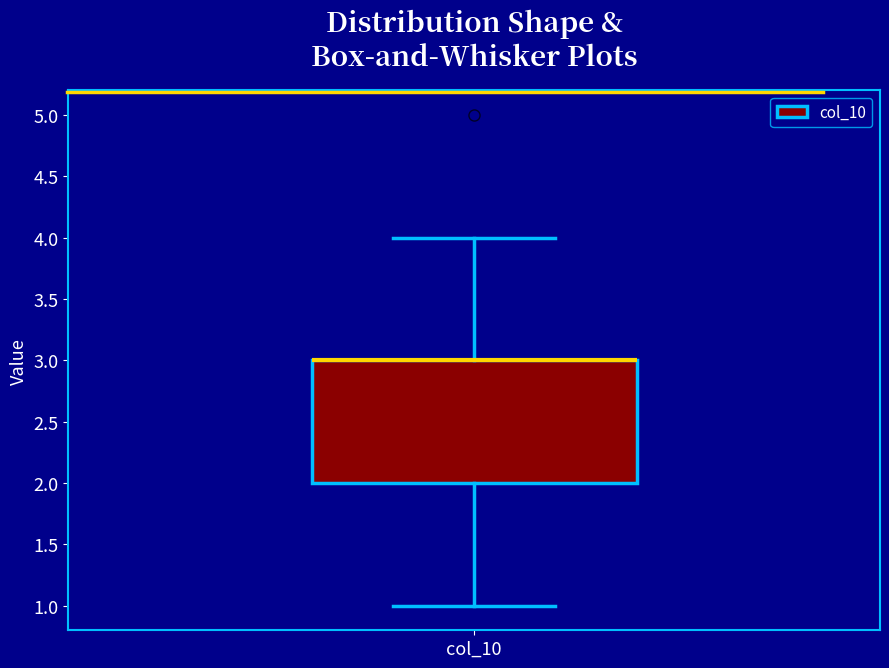

Read this box plot against the y-axis: the position of the median line, the range covered by the box, and the ends of both whiskers. The values are not printed on the chart, so give them approximately, as read against the axis.

median 3 (drawn on the box's upper edge), box 2 to 3, whiskers 1 to 4